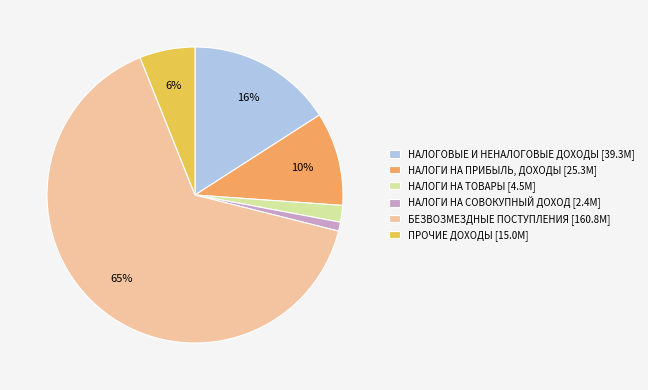

To the nearest percent, what percentage of the pie is НАЛОГОВЫЕ И НЕНАЛОГОВЫЕ ДОХОДЫ [39.3M]?

16%